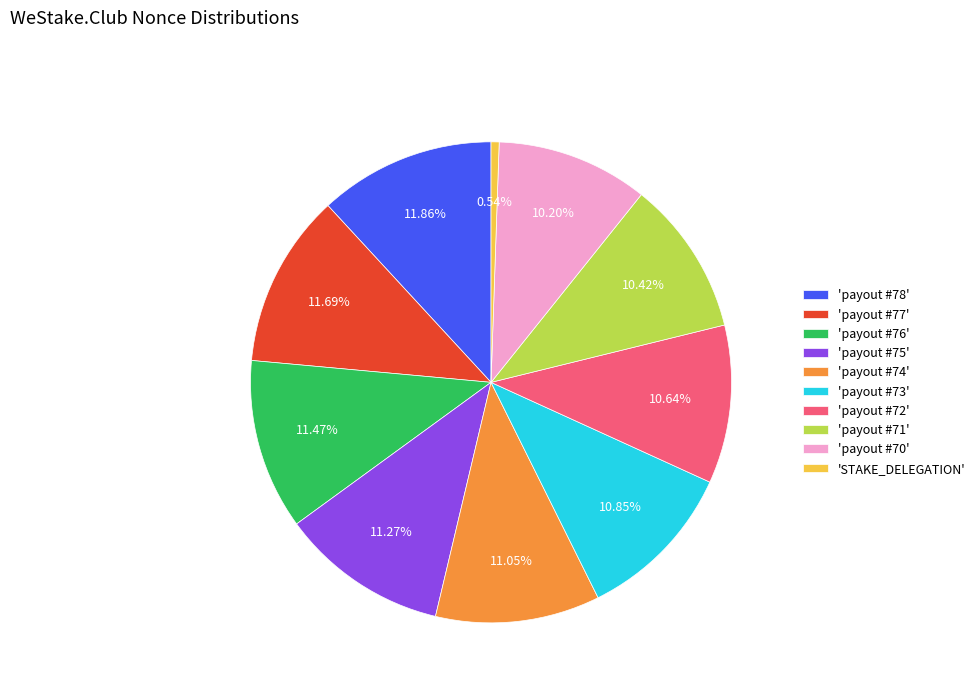

Is the sum of 'payout #72' and 'STAKE_DELEGATION' greater than half?

No